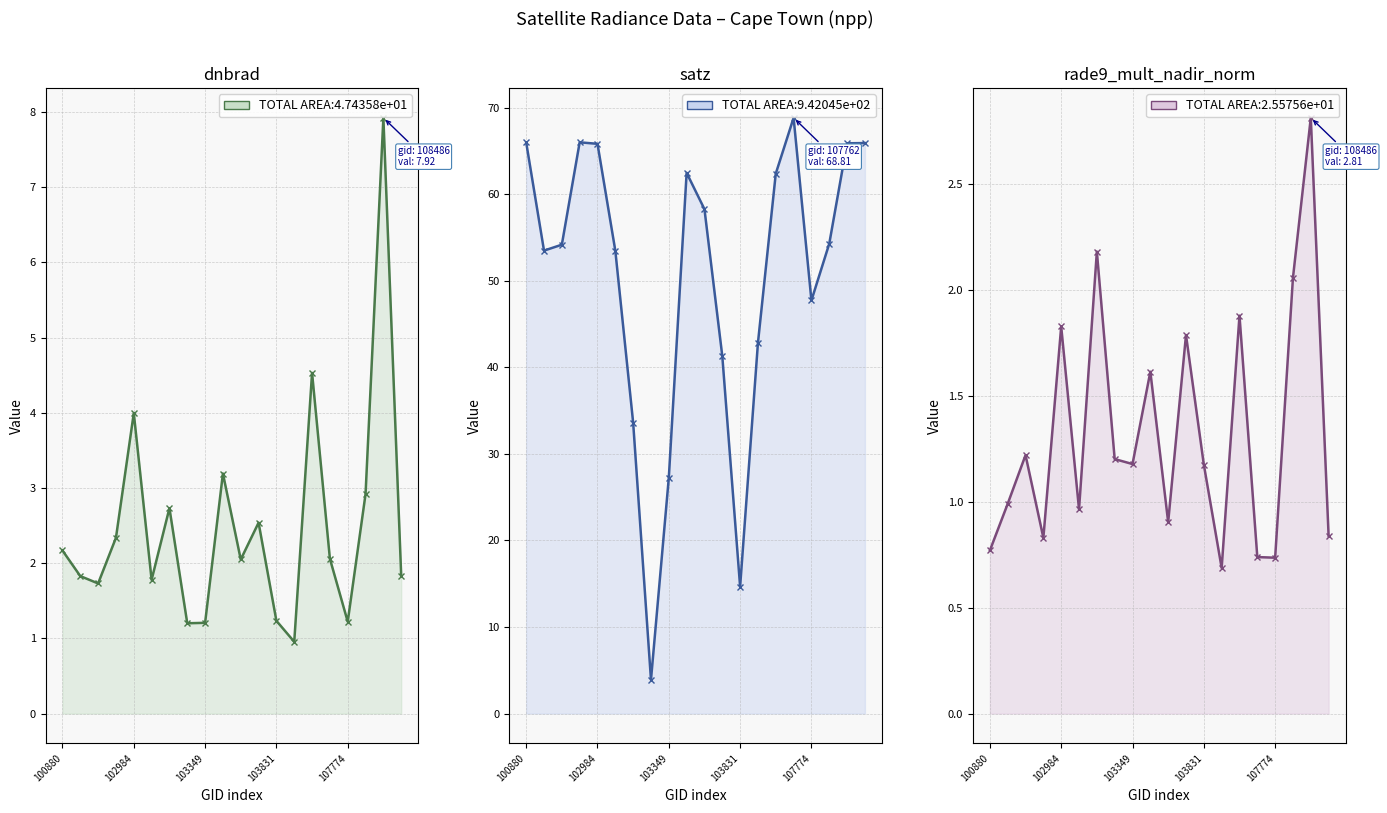

At 103349, list the series in order from smallest to largest.

rade9_mult_nadir_norm, dnbrad, satz